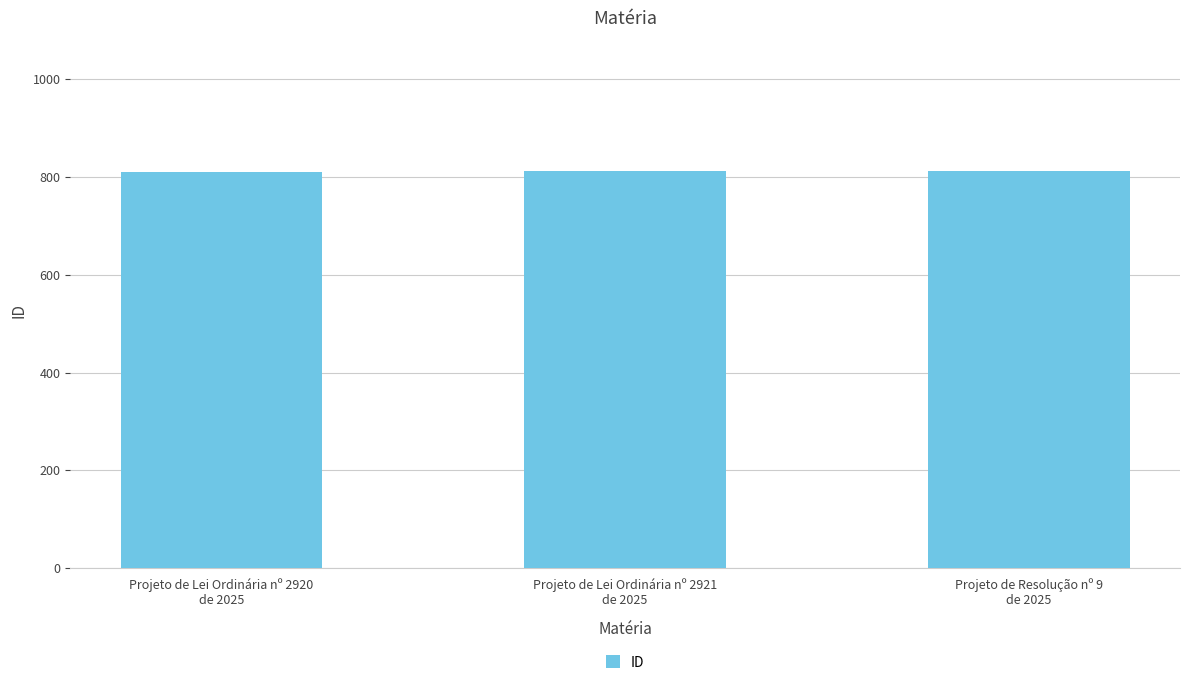

Are the bars grouped side by side (vs. stacked)?

No